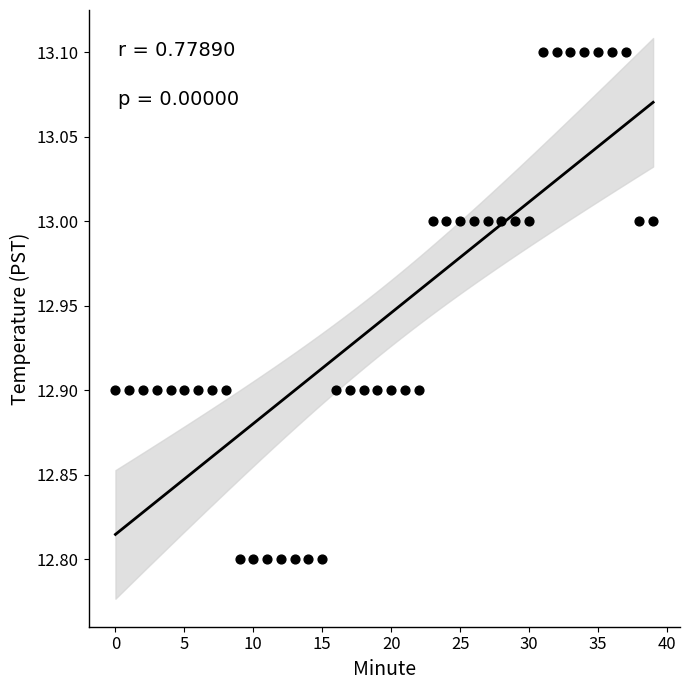

What is the range of Y values (max minus min)?

0.3